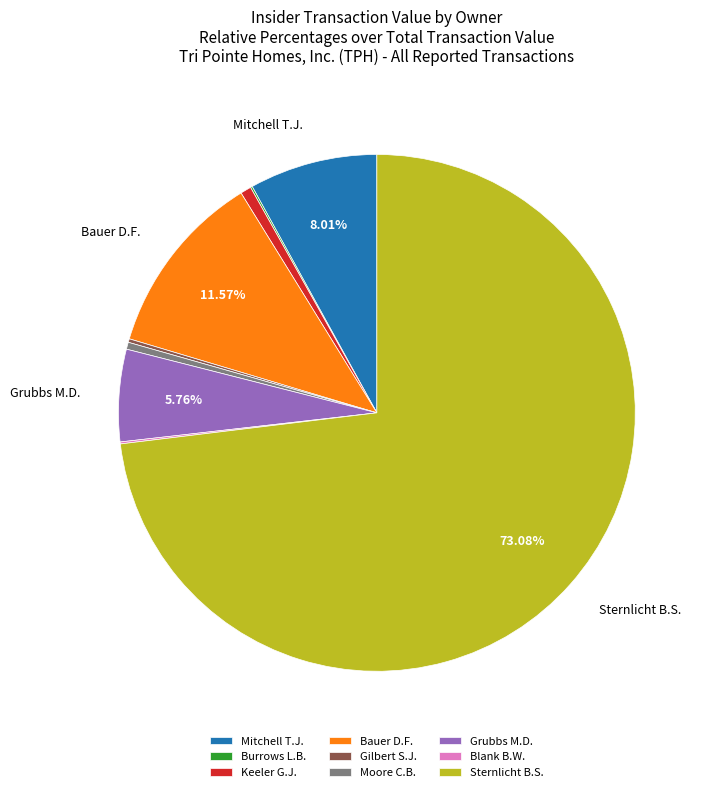

Which category accounts for the majority?

Sternlicht B.S.